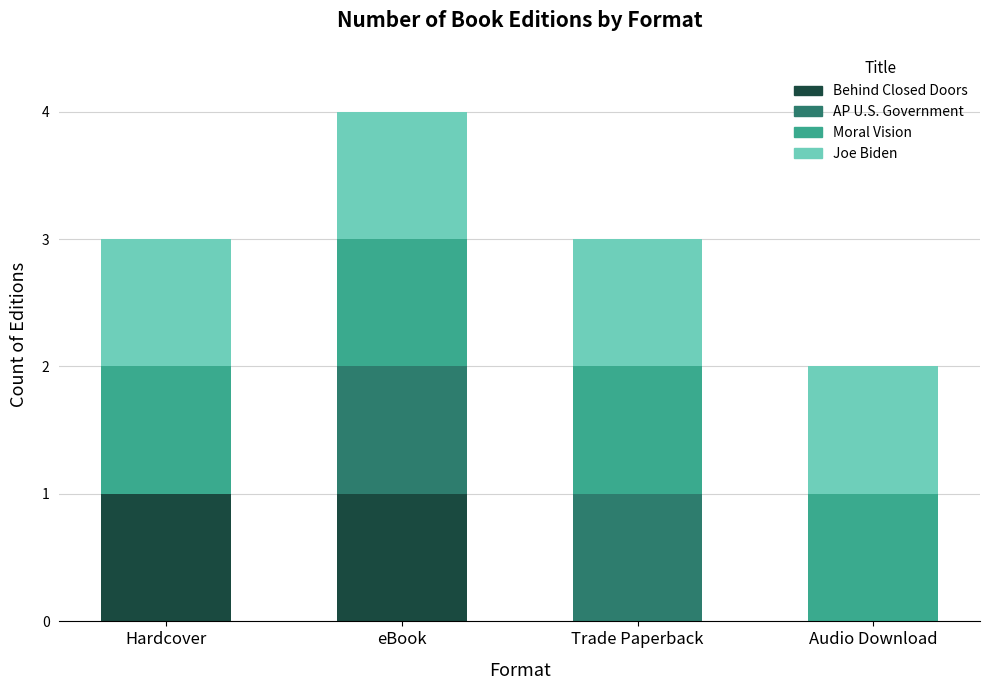

At which category is the sum across all series the highest?

eBook